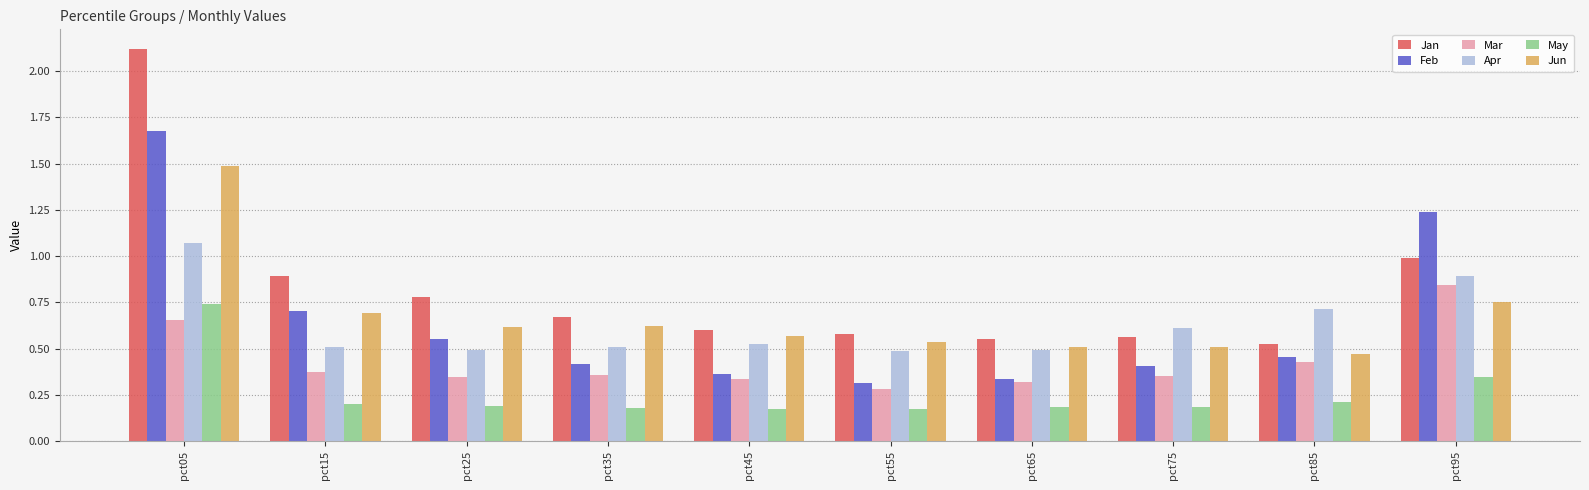

How many data points does each series have?

10